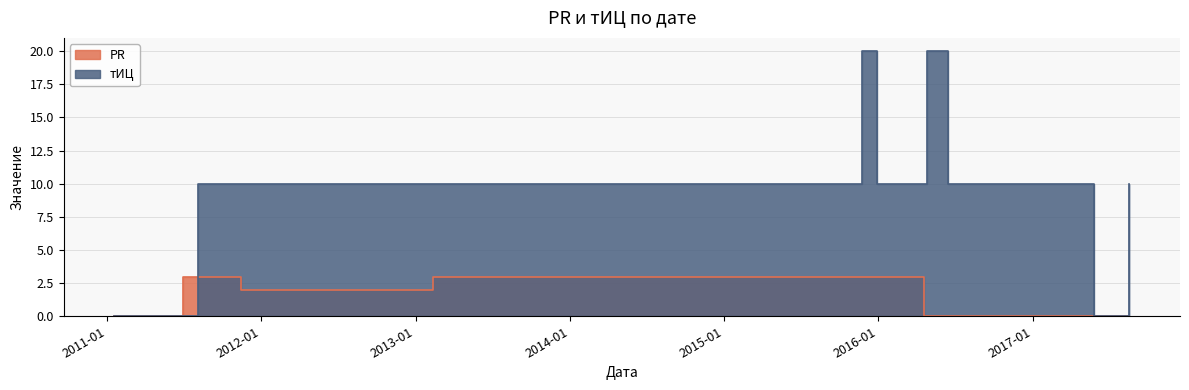

In тИЦ, how many points are lower than both neighbors (excluding endpoints)?

1